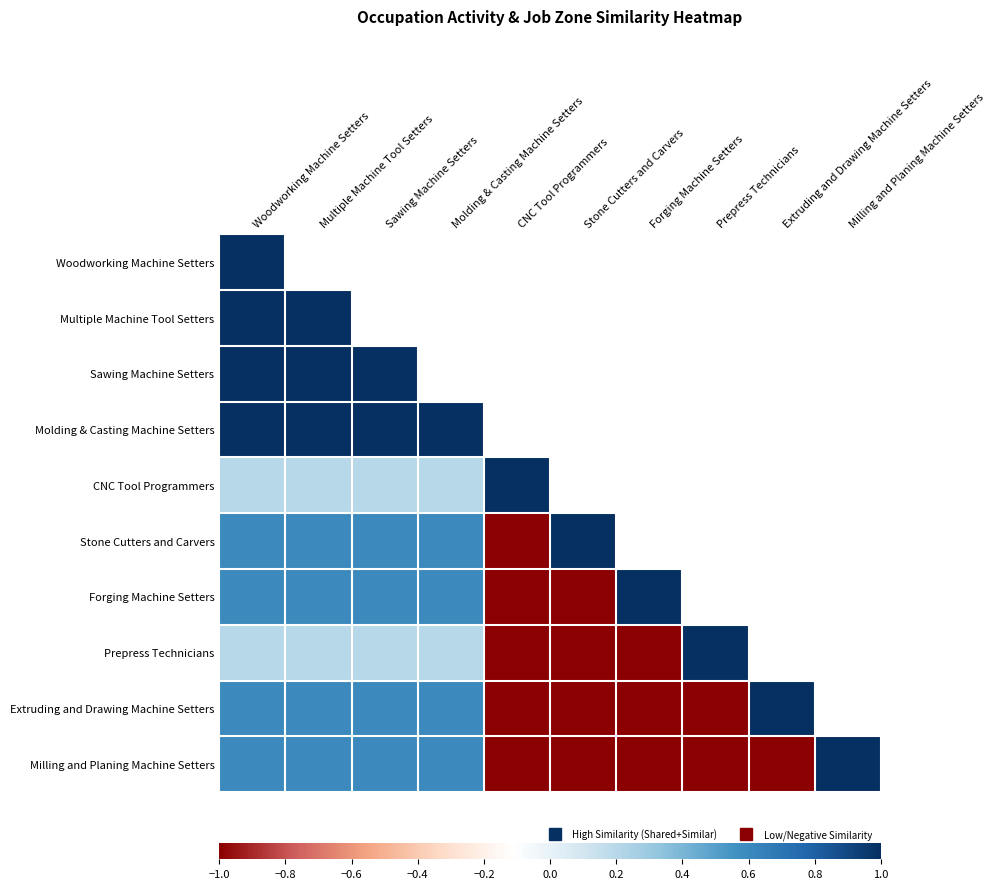

Read the Molding & Casting Machine Setters value at Sawing Machine Setters.

1.0